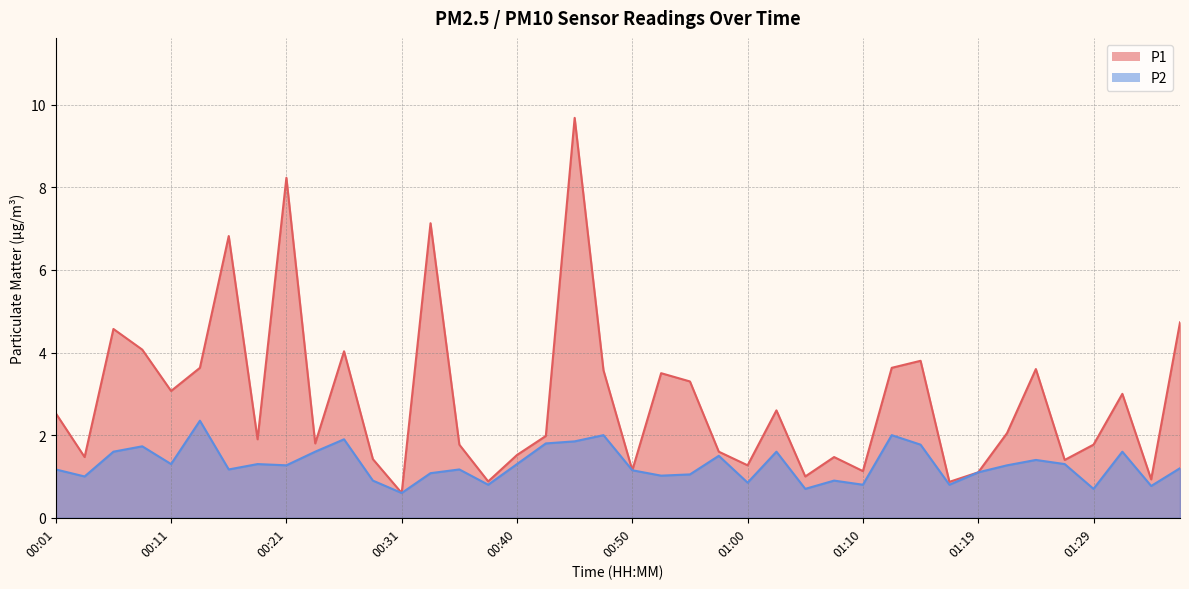

Where does the P2 series first go above 1?

00:01